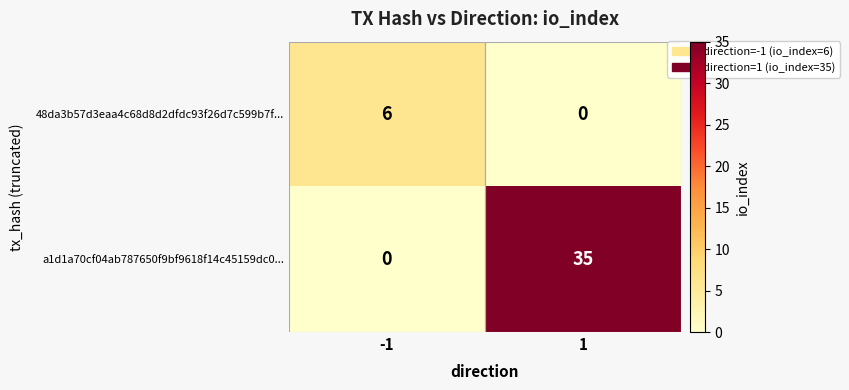

Is it true that a1d1a70cf04ab787650f9bf9618f14c45159dc0... equals 57 at 1?

False